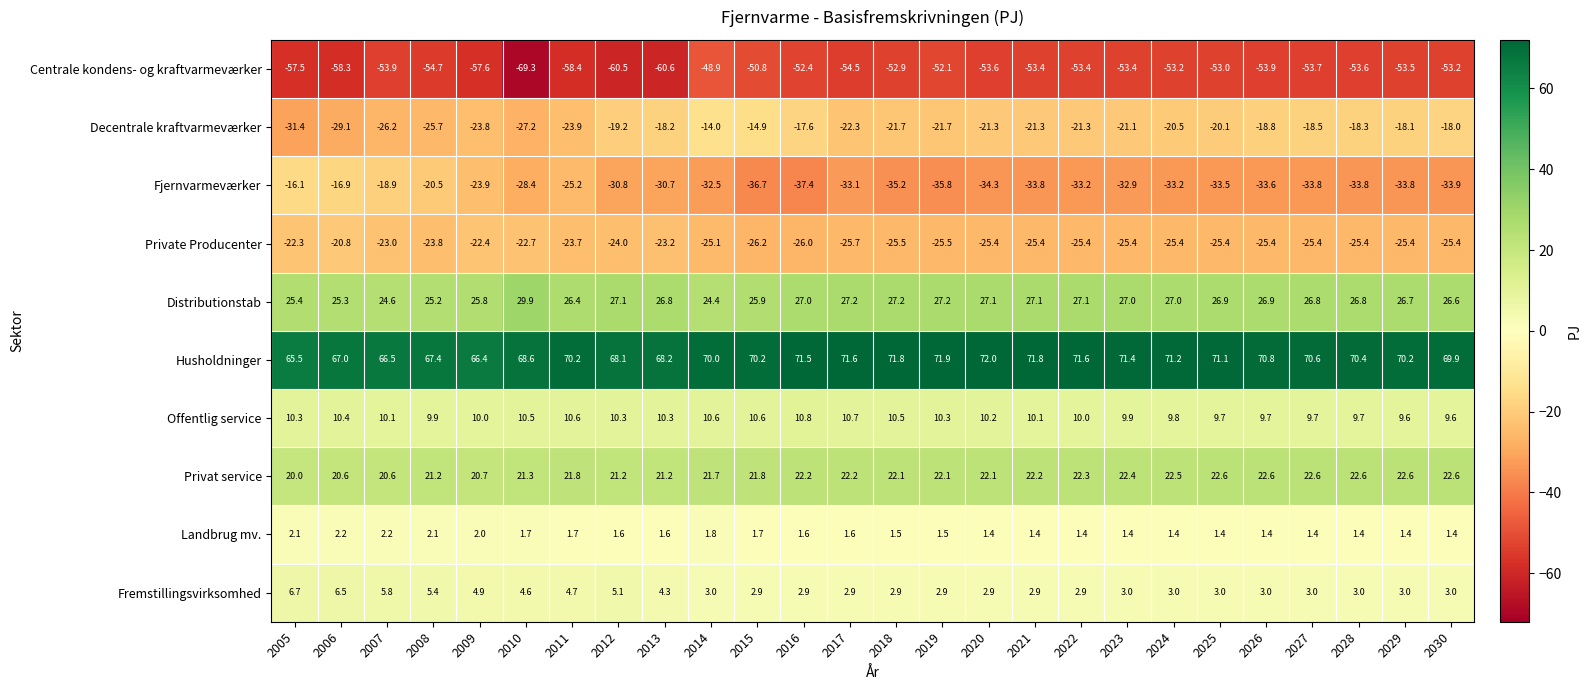

Rank the series by their maximum value, from lowest to highest.

Centrale kondens- og kraftvarmeværker, Private Producenter, Fjernvarmeværker, Decentrale kraftvarmeværker, Landbrug mv., Fremstillingsvirksomhed, Offentlig service, Privat service, Distributionstab, Husholdninger